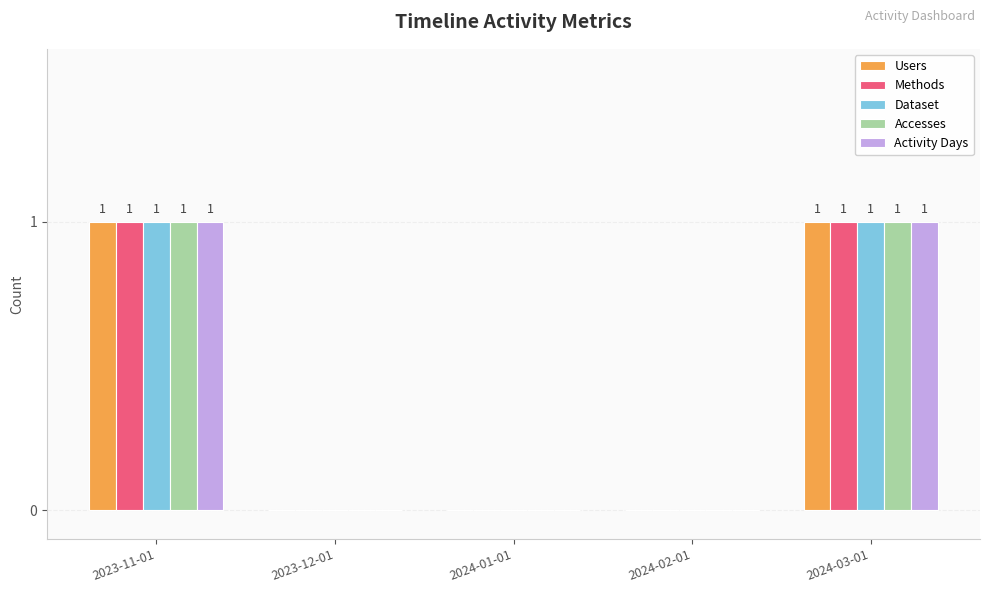

Is it true that Methods equals 0 at 2024-02-01?

True